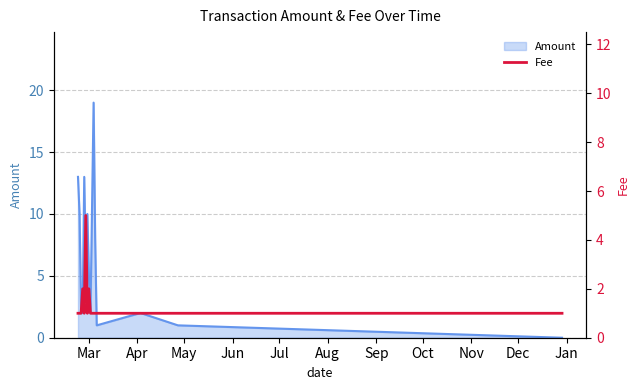

What is the highest value of the Amount series?

19.0